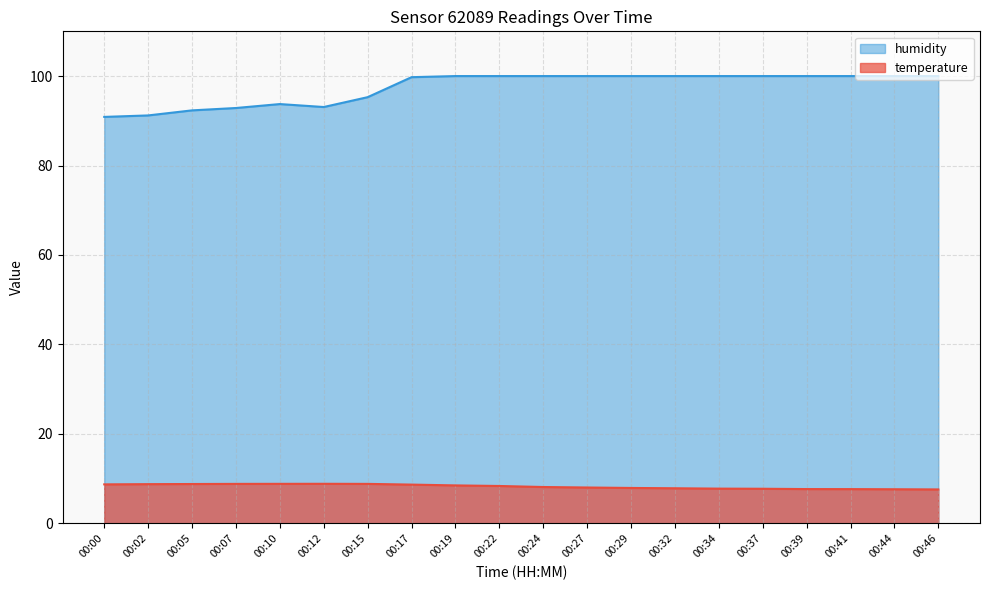

Rank the categories by humidity value from highest to lowest.

00:19, 00:22, 00:24, 00:27, 00:29, 00:32, 00:34, 00:37, 00:39, 00:41, 00:44, 00:46, 00:17, 00:15, 00:10, 00:12, 00:07, 00:05, 00:02, 00:00